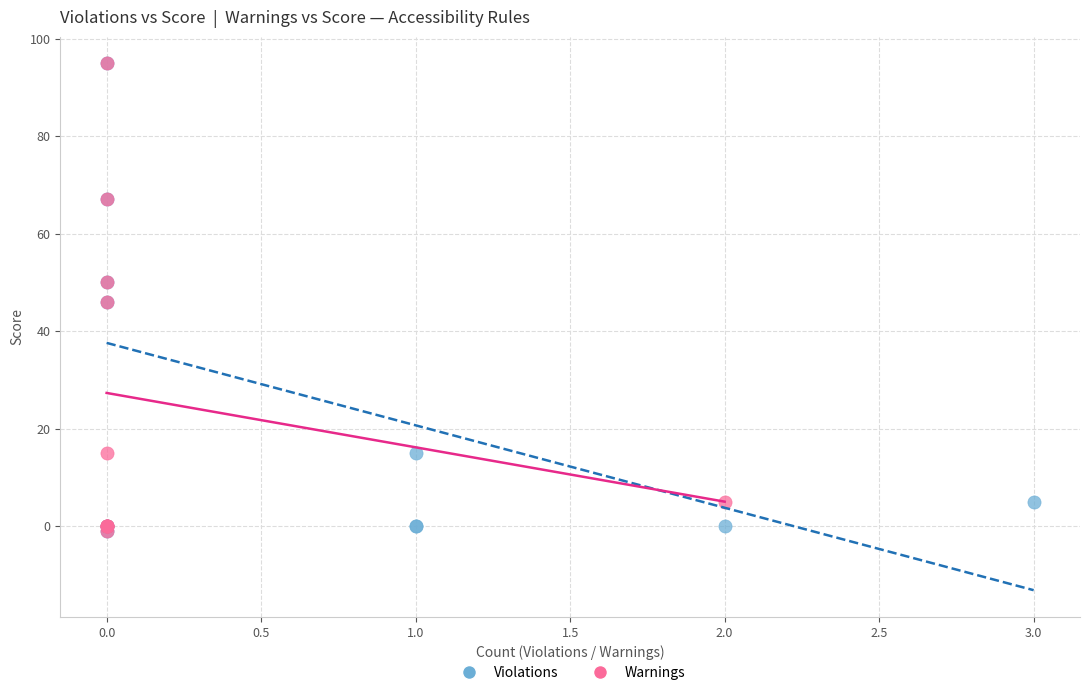

What are all the series names shown in the legend?

Violations, Warnings